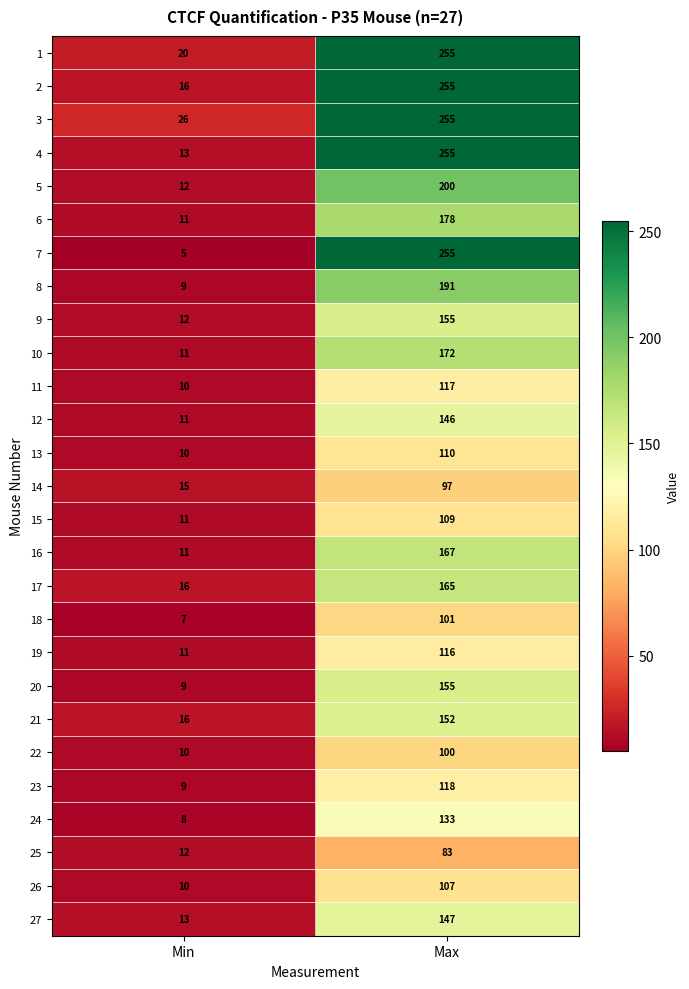

List the labels in order of 9 value, smallest first.

Min, Max